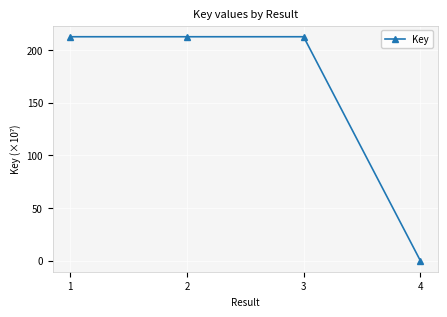

What is the value of the 2nd point from the left?

212.5